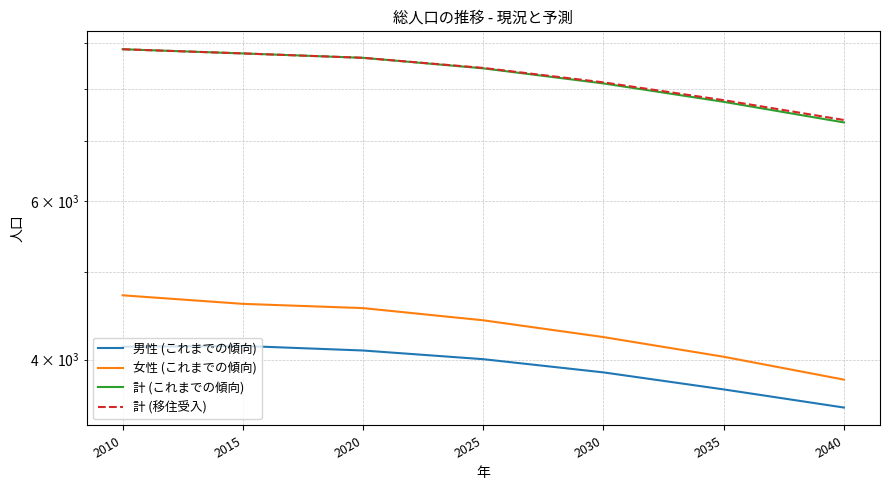

Read the 女性 (これまでの傾向) value at 2010, to the nearest 100.

4700